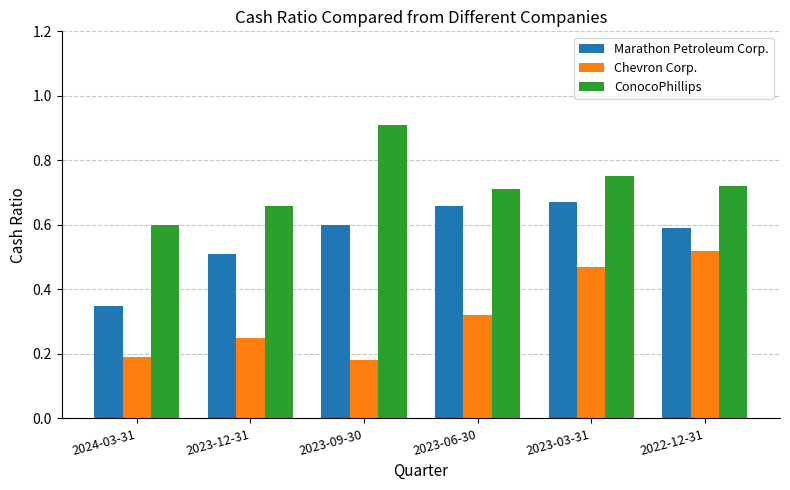

Which series changed the most between 2023-06-30 and 2022-12-31?

Chevron Corp.